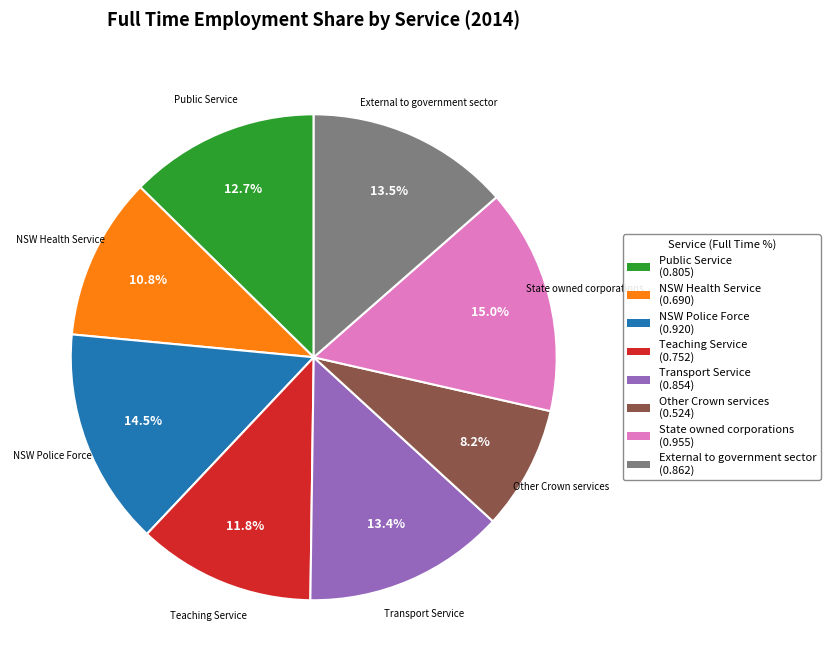

What percentage is the Teaching Service slice, to the nearest percent?

12%